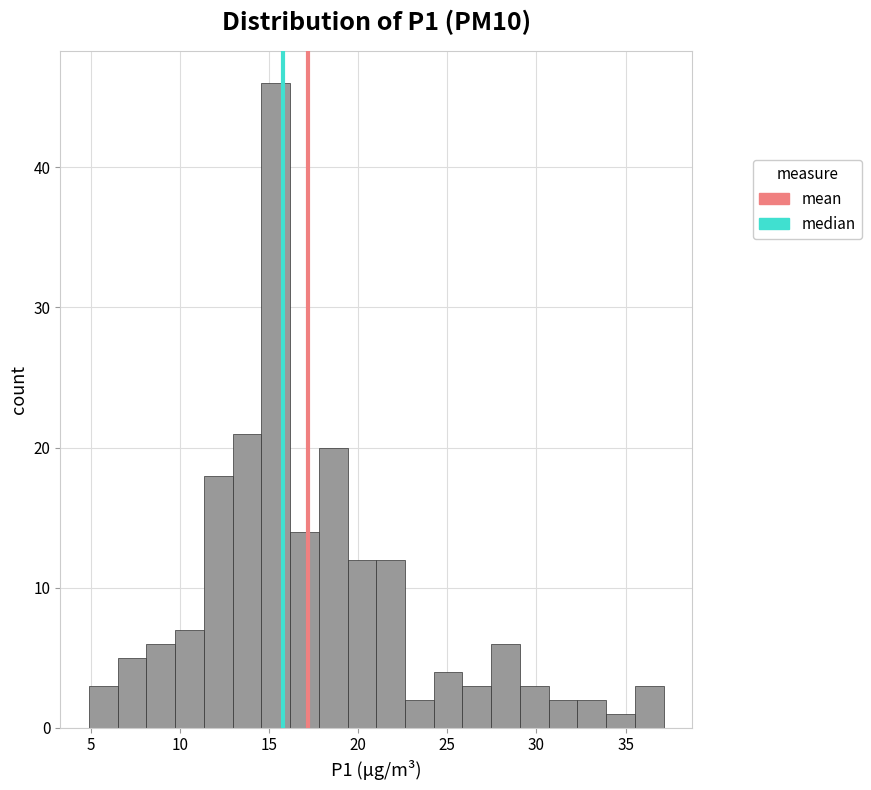

Read against the x-axis, roughly where is the centre of the tallest bar?

15.5